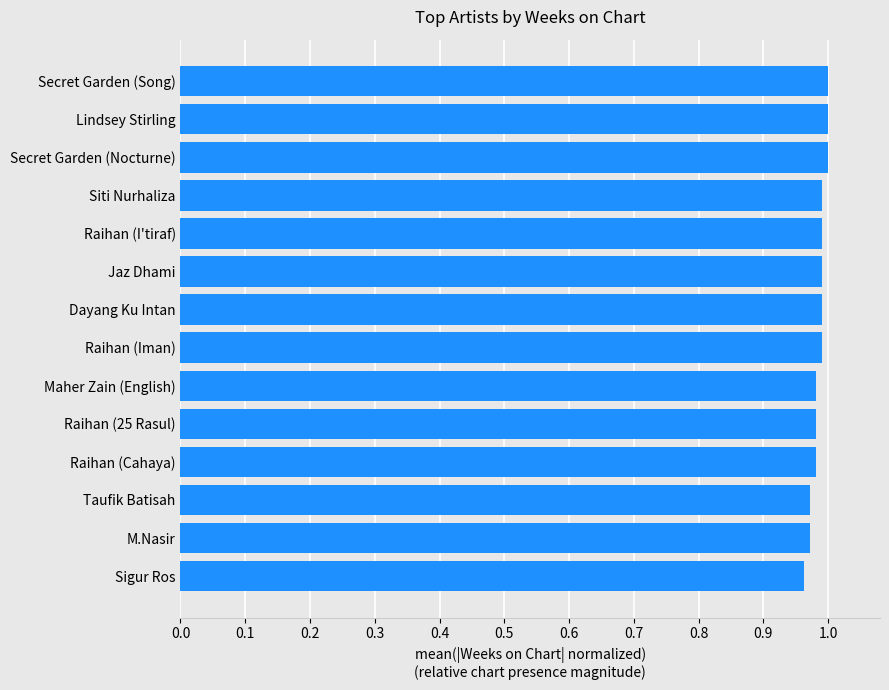

Between Sigur Ros and Siti Nurhaliza, which is larger?

Siti Nurhaliza